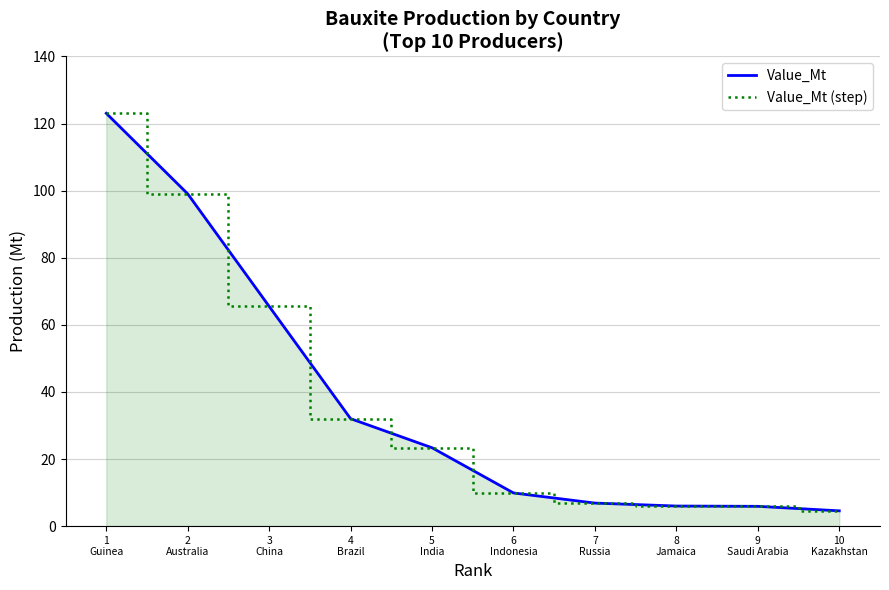

True or false: Value_Mt (step) and Value_Mt cross at least once.

False